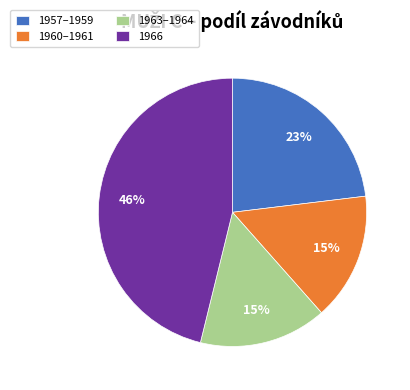

Which slice is the largest?

1966